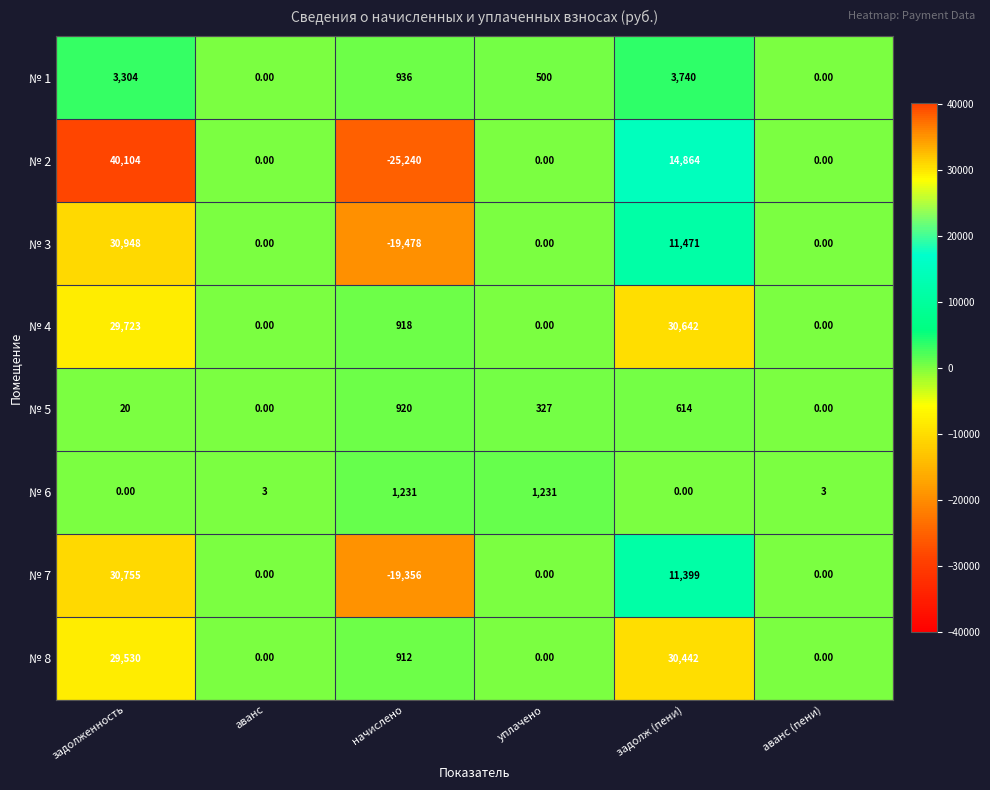

Rank the series by their maximum value, from highest to lowest.

№ 2, № 3, № 7, № 4, № 8, № 1, № 6, № 5